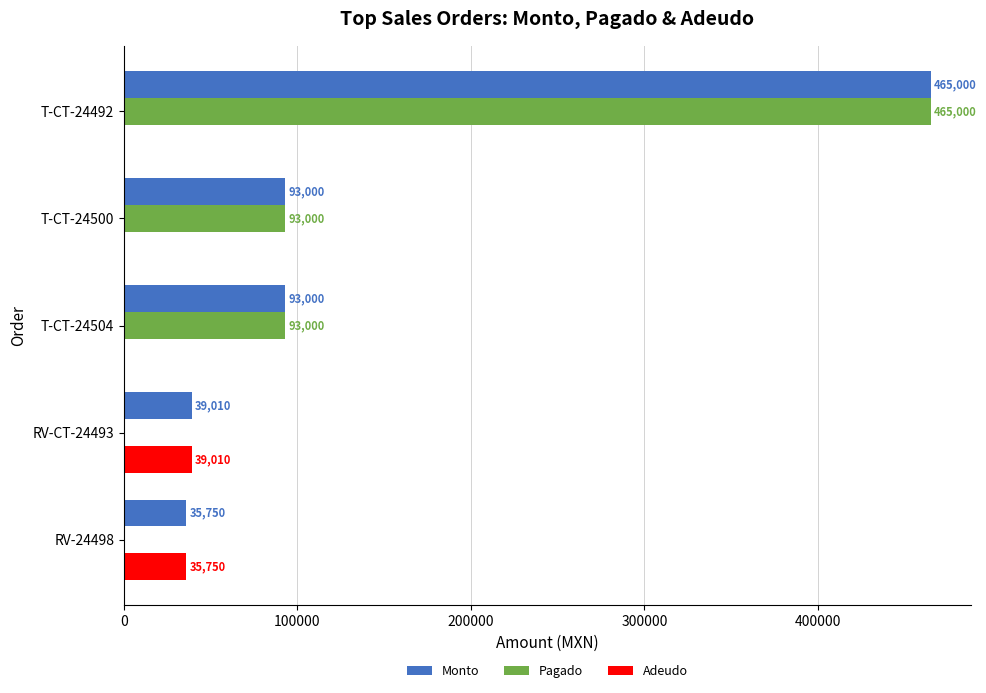

Which category has the highest value in the Monto series?

T-CT-24492